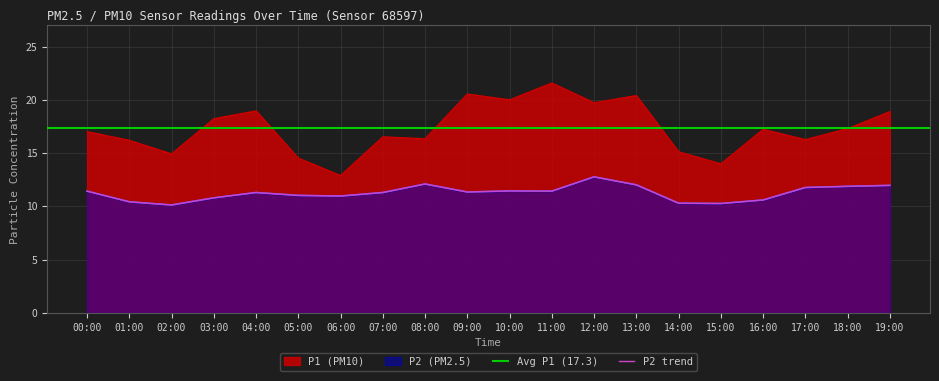

Reading left to right, list all the values displayed in this chart.

P1: 00:00=17.0	01:00=16.2	02:00=14.9	03:00=18.2	04:00=19.0	05:00=14.5	06:00=12.9	07:00=16.5	08:00=16.4	09:00=20.6	10:00=20.0	11:00=21.6	12:00=19.7	13:00=20.4	14:00=15.1	15:00=14.0	16:00=17.2	17:00=16.3	18:00=17.3	19:00=18.9
P2: 00:00=11.4	01:00=10.4	02:00=10.1	03:00=10.8	04:00=11.3	05:00=11.0	06:00=11.0	07:00=11.3	08:00=12.1	09:00=11.3	10:00=11.4	11:00=11.4	12:00=12.8	13:00=12.0	14:00=10.3	15:00=10.3	16:00=10.6	17:00=11.8	18:00=11.9	19:00=12.0